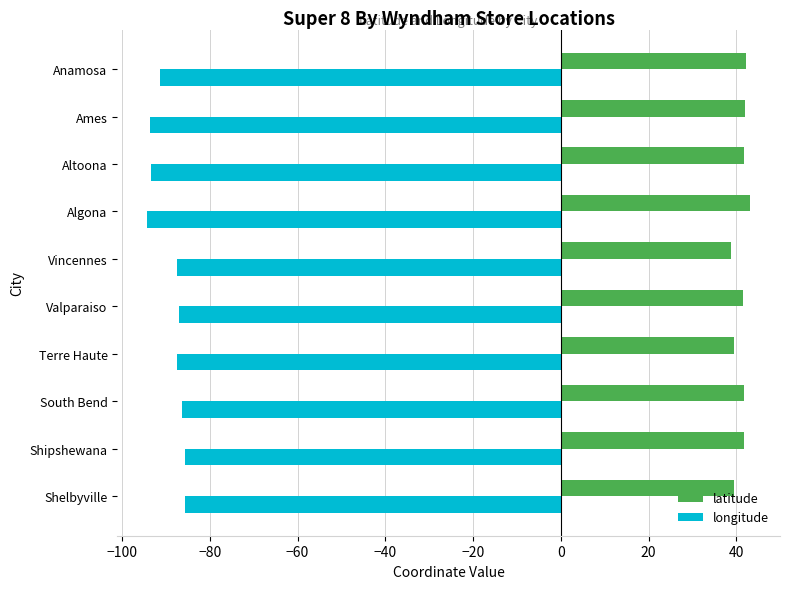

What is the lowest value of the longitude series?

-94.2